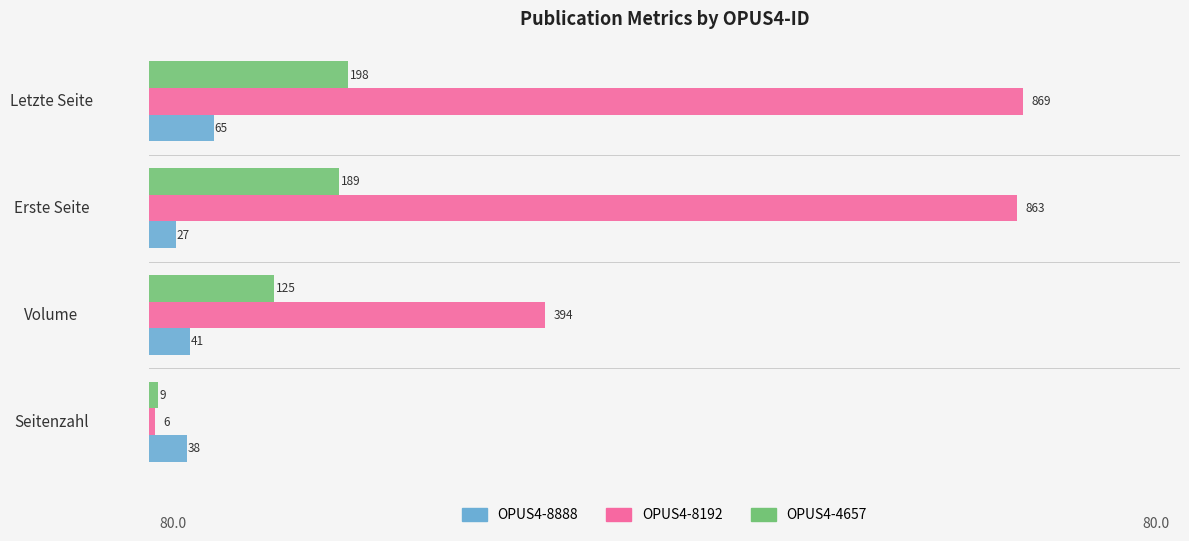

Rank the categories by OPUS4-8192 value from highest to lowest.

Letzte Seite, Erste Seite, Volume, Seitenzahl